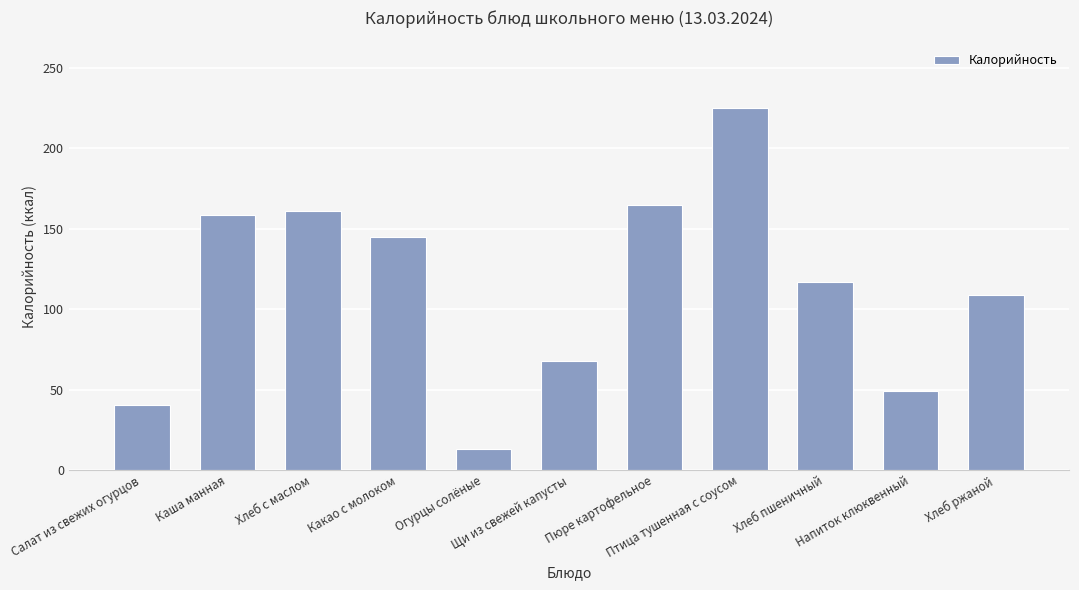

What is the average value?

113.7